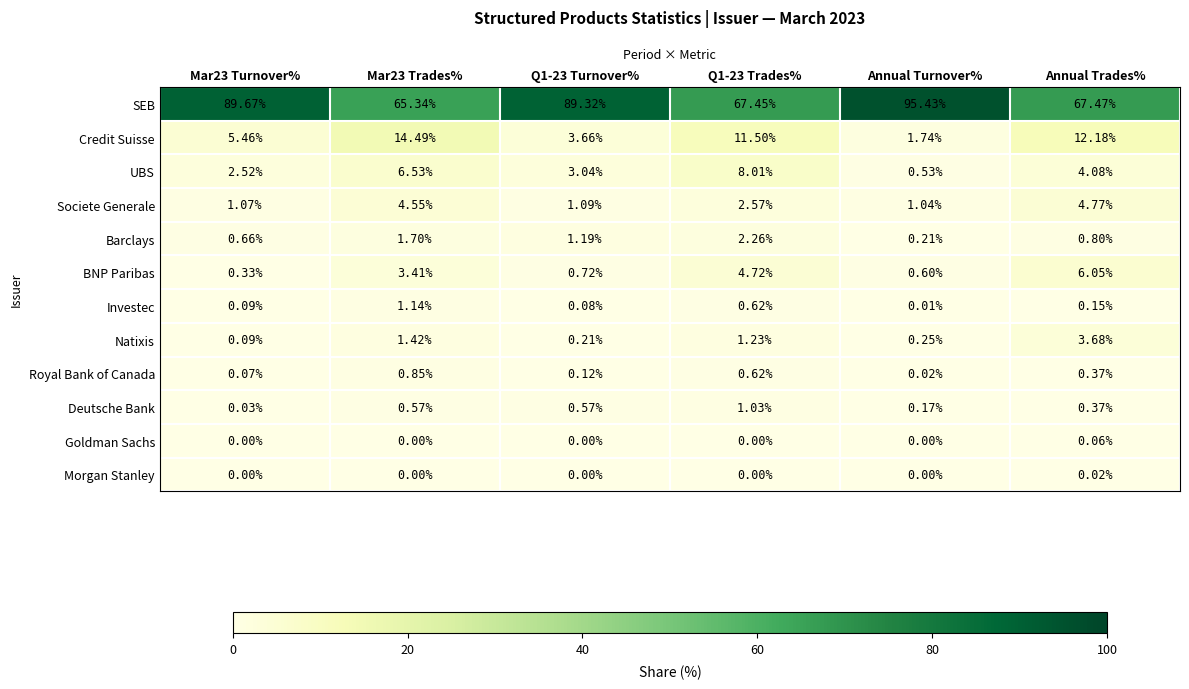

Which label corresponds to the largest value in the chart?

Annual Turnover%